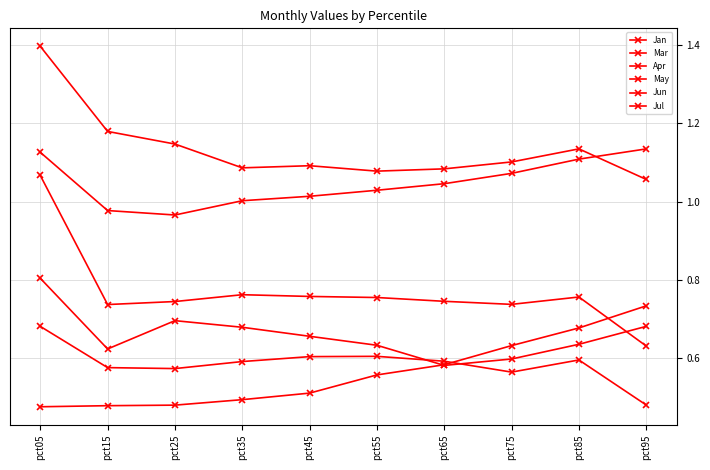

Where is the first local minimum for May?

pct25